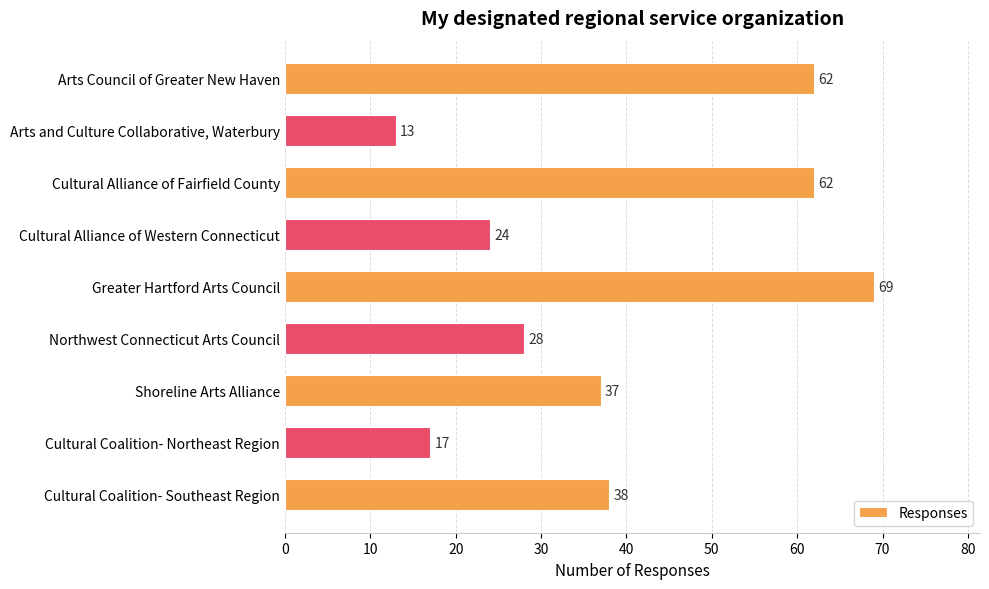

Which category has the highest value across all series?

Greater Hartford Arts Council